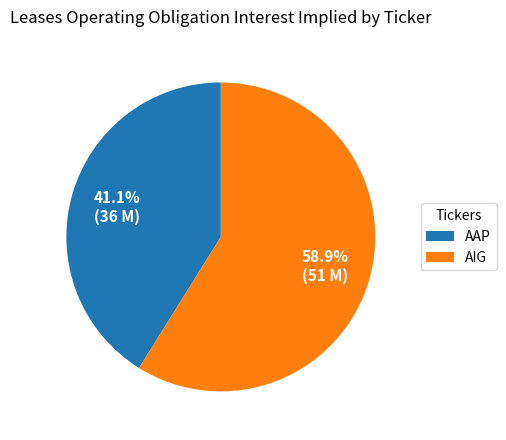

Which category has the biggest portion of the pie?

AIG